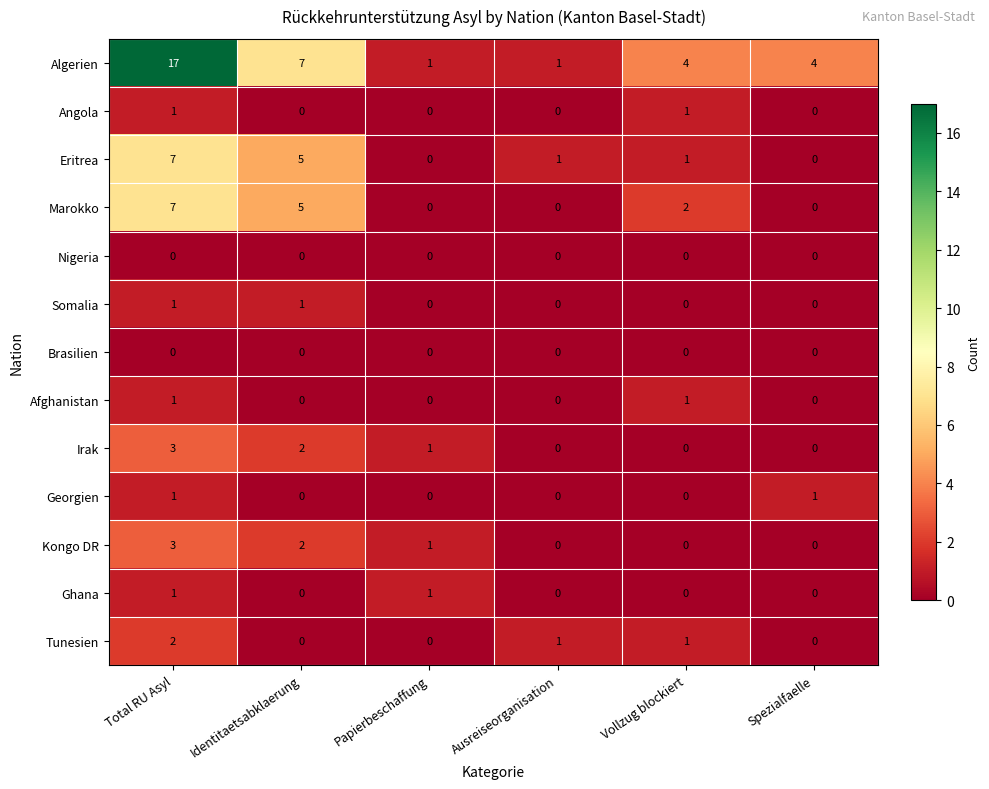

At how many categories does at least one series exceed 0?

6